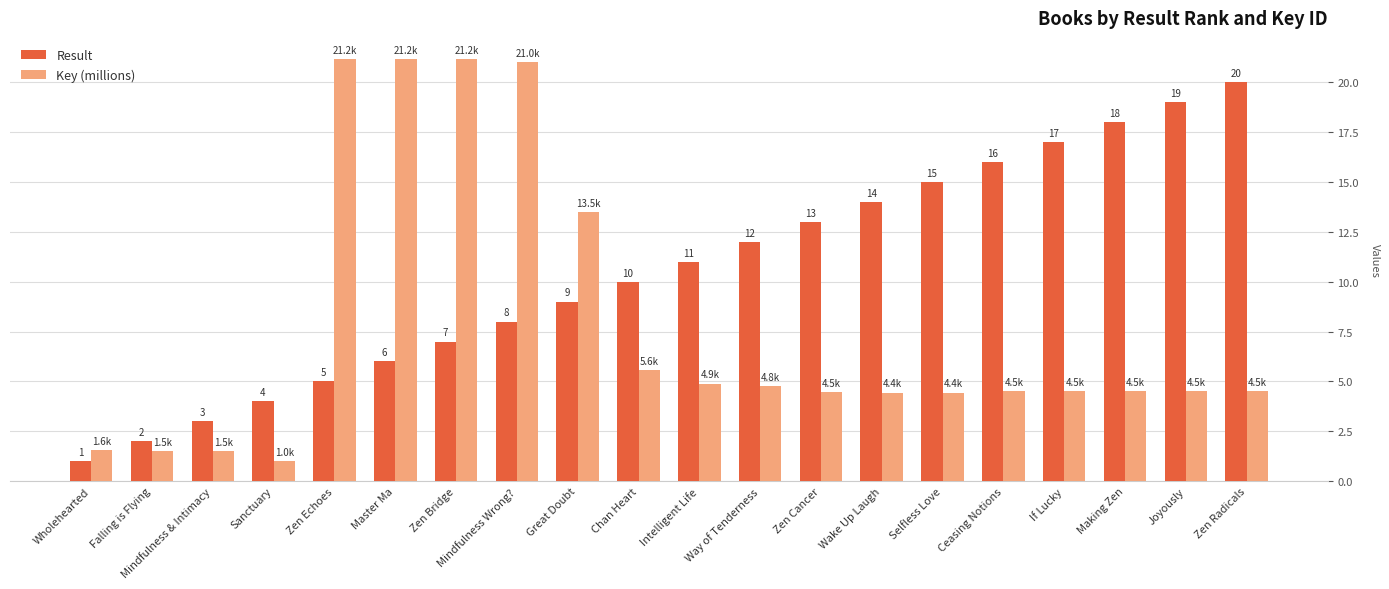

The Result series shows 10.1 at If Lucky. True or false?

False